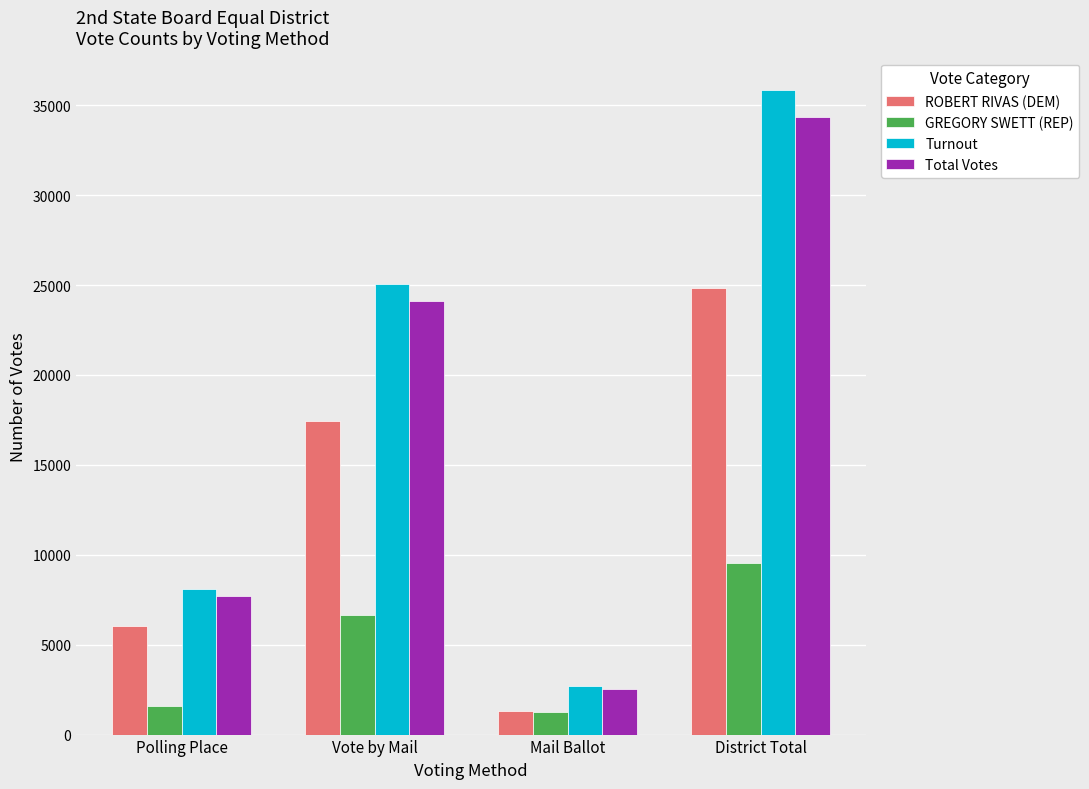

How many distinct data groups are displayed?

4